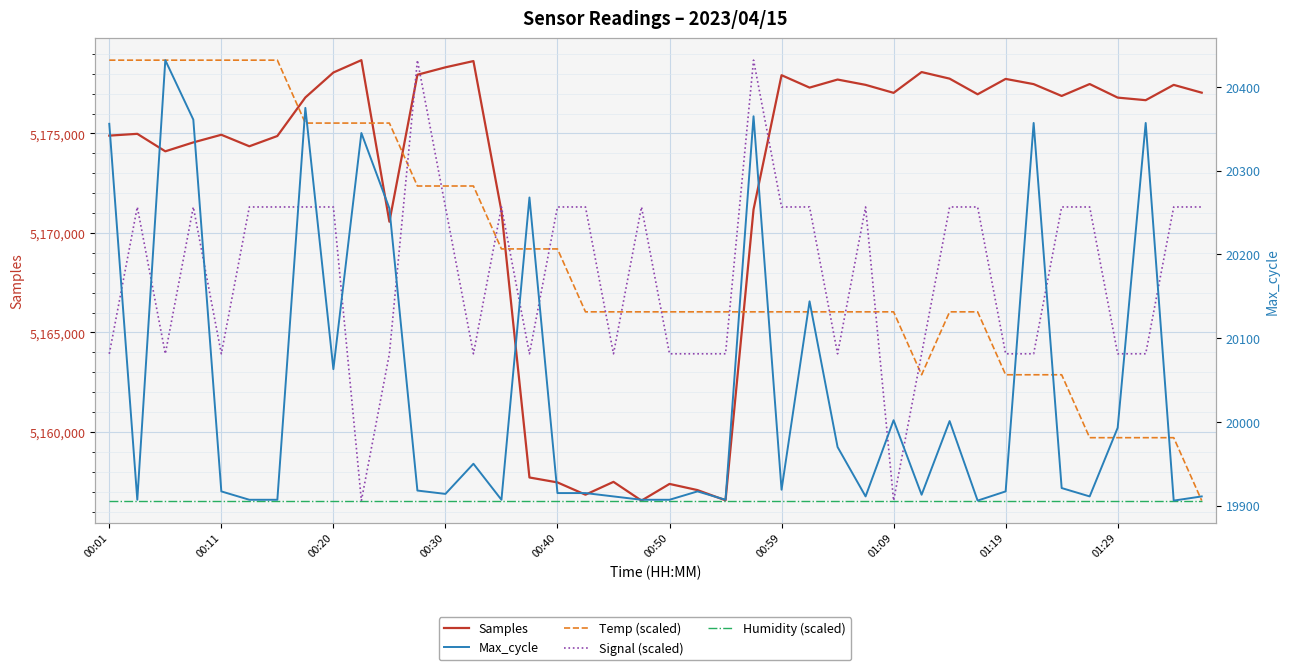

What is the average value of the Temp (scaled) series?

5168723.2